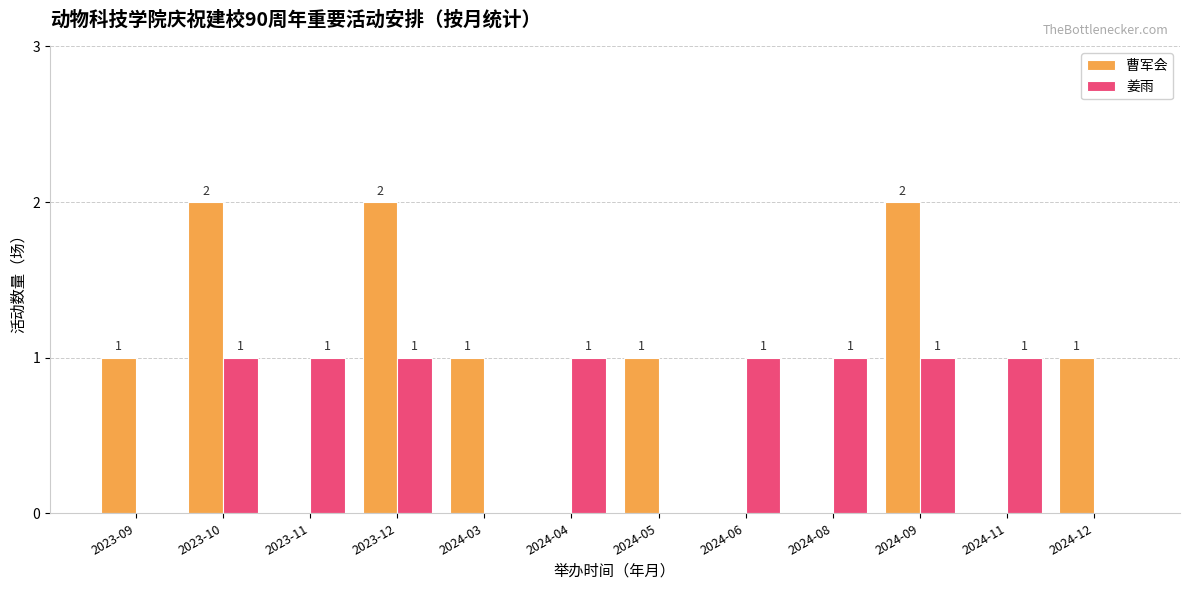

The value of 曹军会 at 2024-09 is 1. True or false?

False